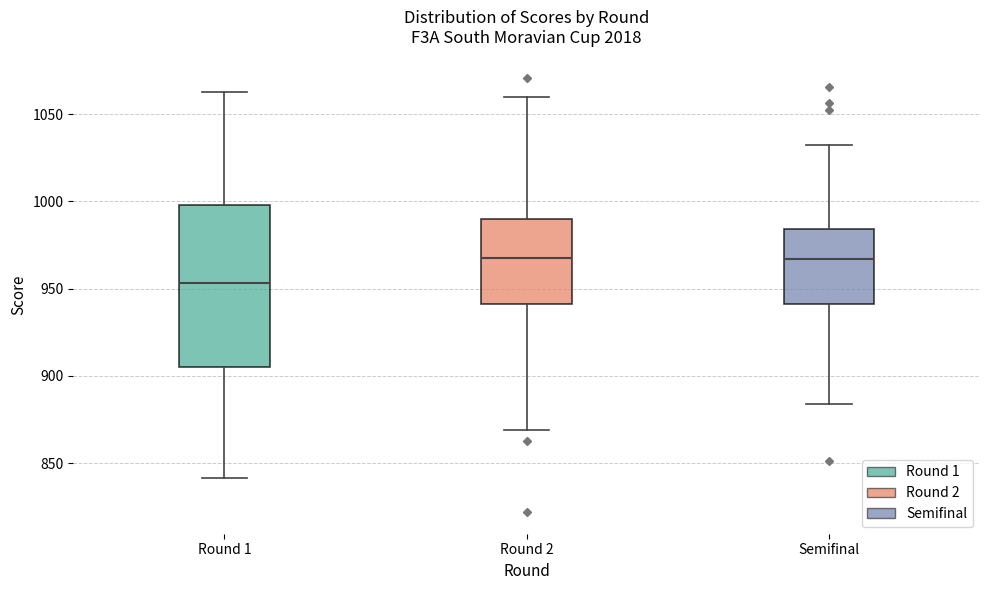

Which box's median line is the lowest?

Round 1